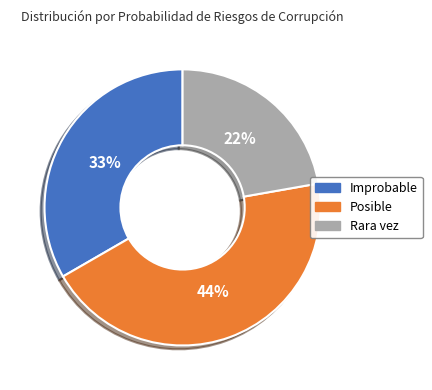

To the nearest percent, what portion does Rara vez represent?

22%